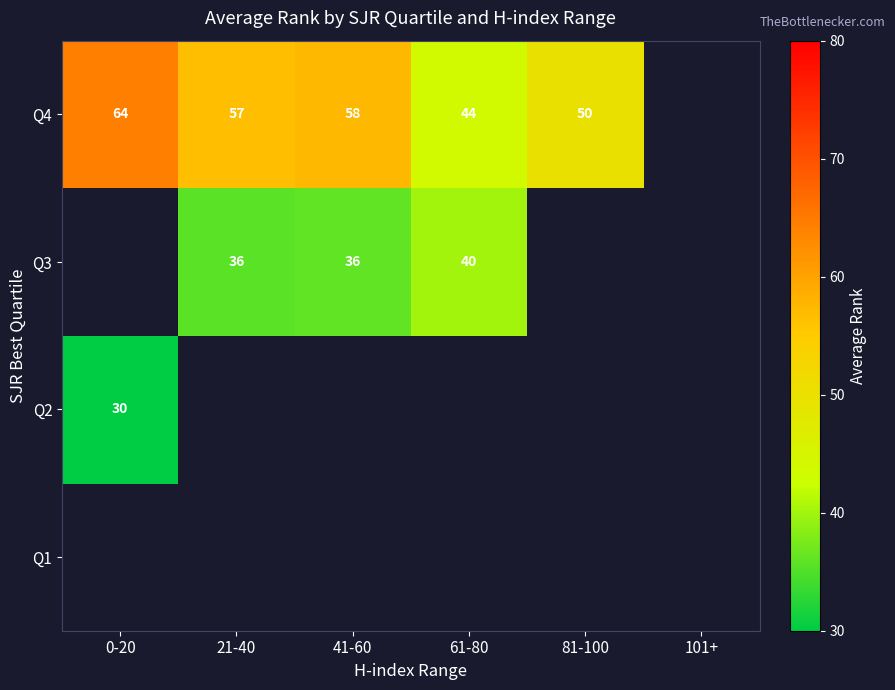

True or false: Q4 has a value of 27 at 61-80.

False